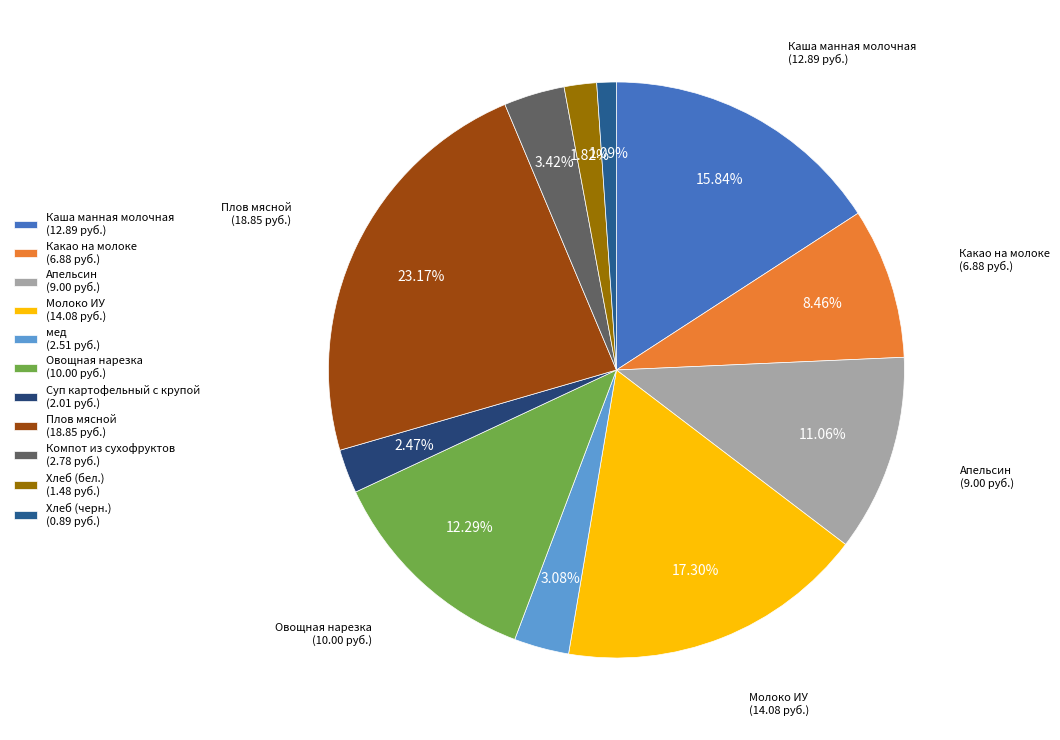

How many segments does this pie chart have?

11